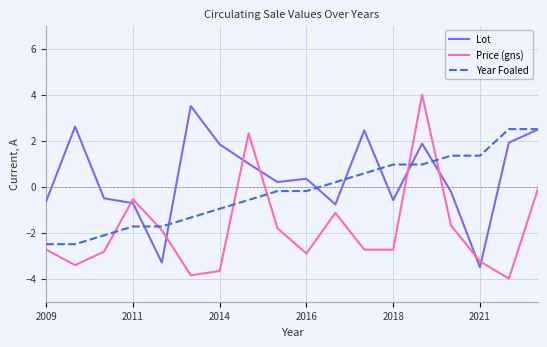

Is this an area chart (filled region under the line)?

No